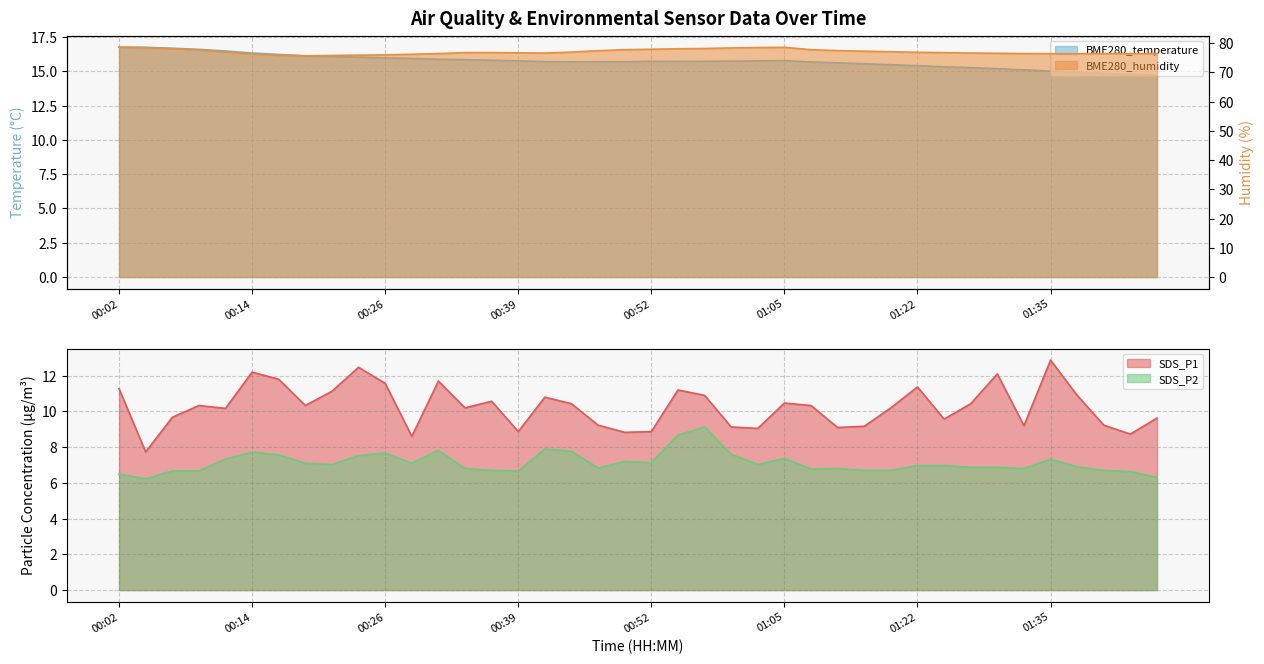

What is the average value of the BME280_humidity series?

77.1